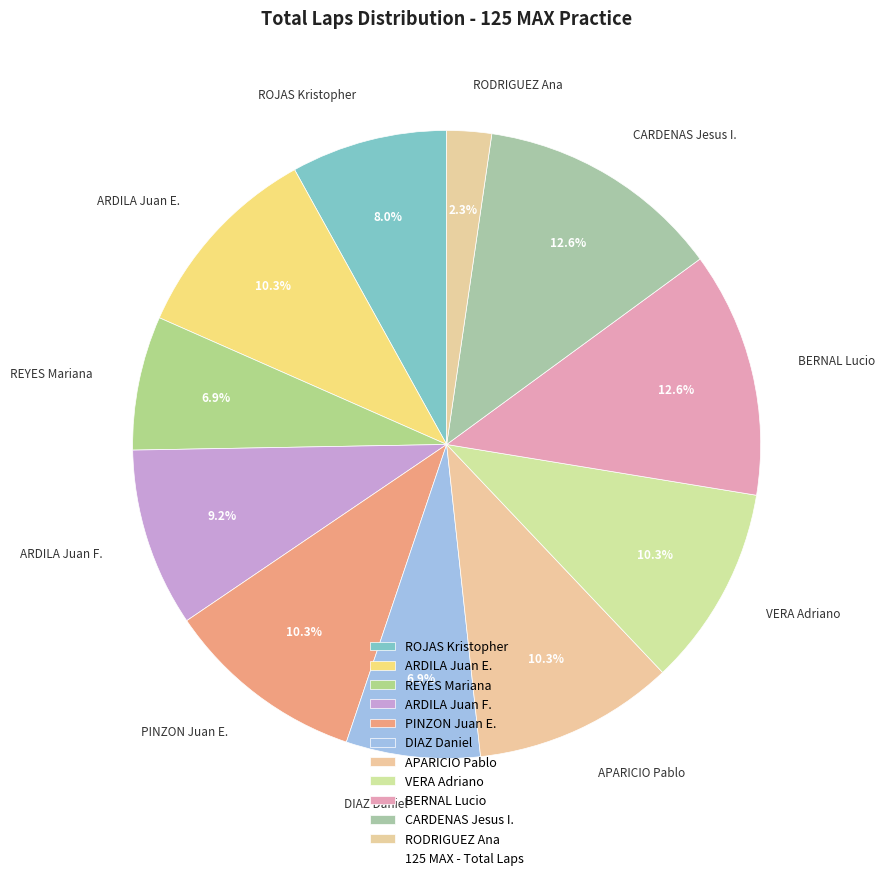

Is there any slice that represents more than half of the pie?

No